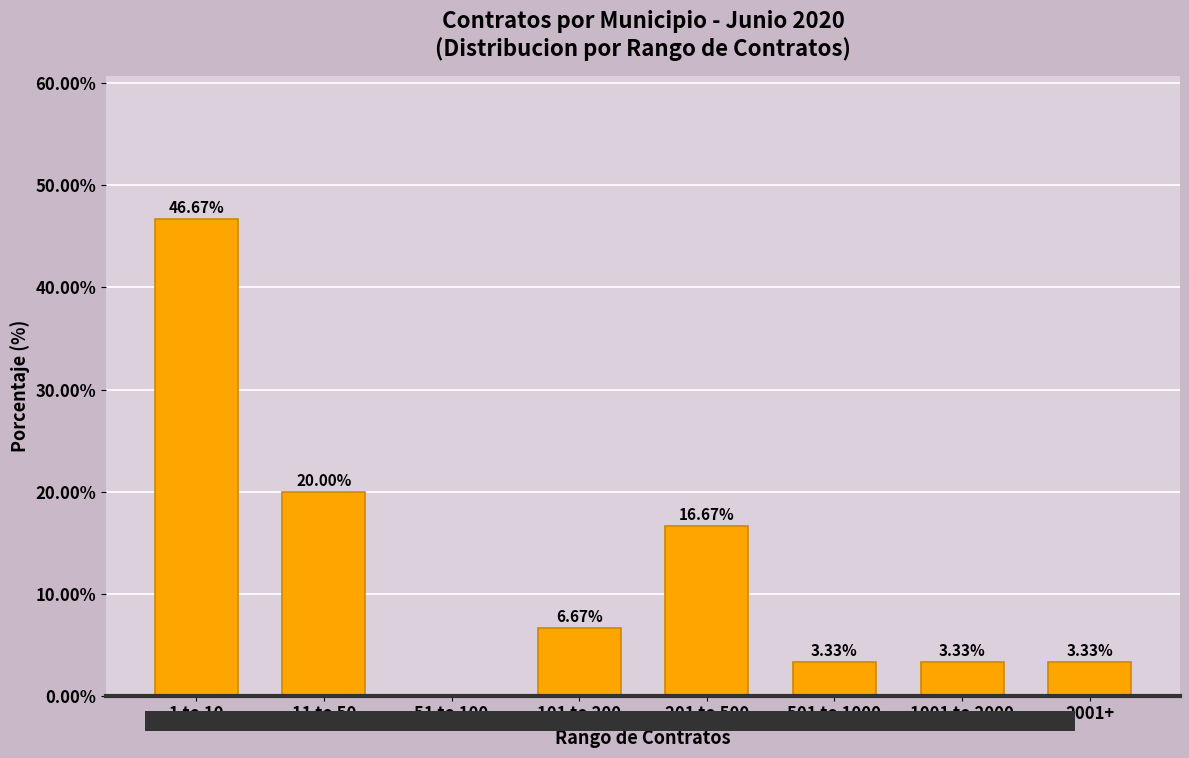

What is the change in value from 201 to 500 to 2001+?

-13.3